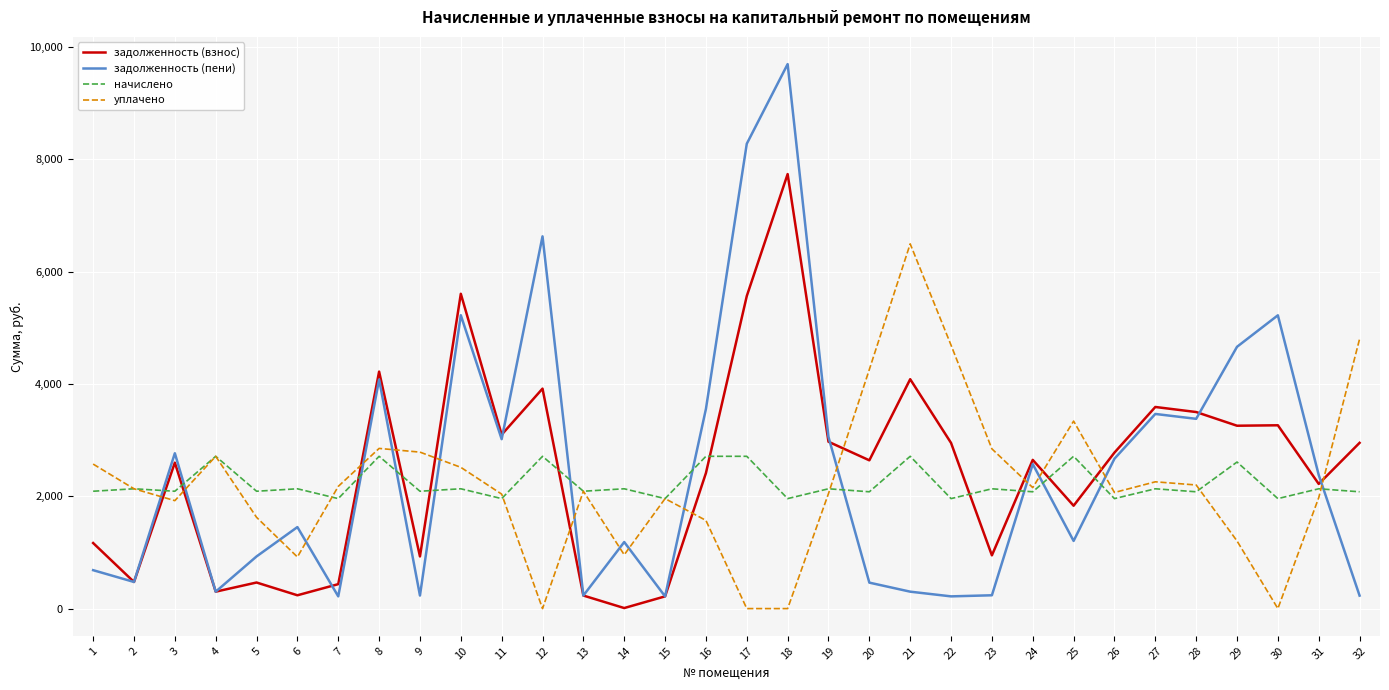

What is the sum of all задолженность (взнос) values?

79261.2